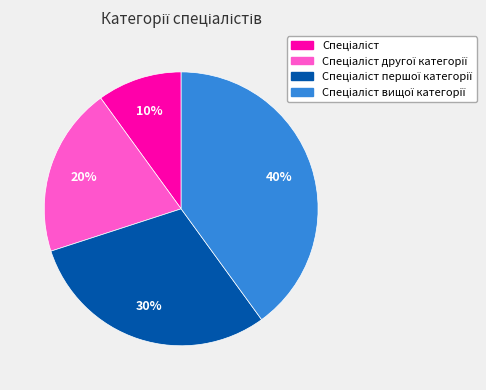

To the nearest percent, what is the difference between the largest and smallest slice percentages?

30%